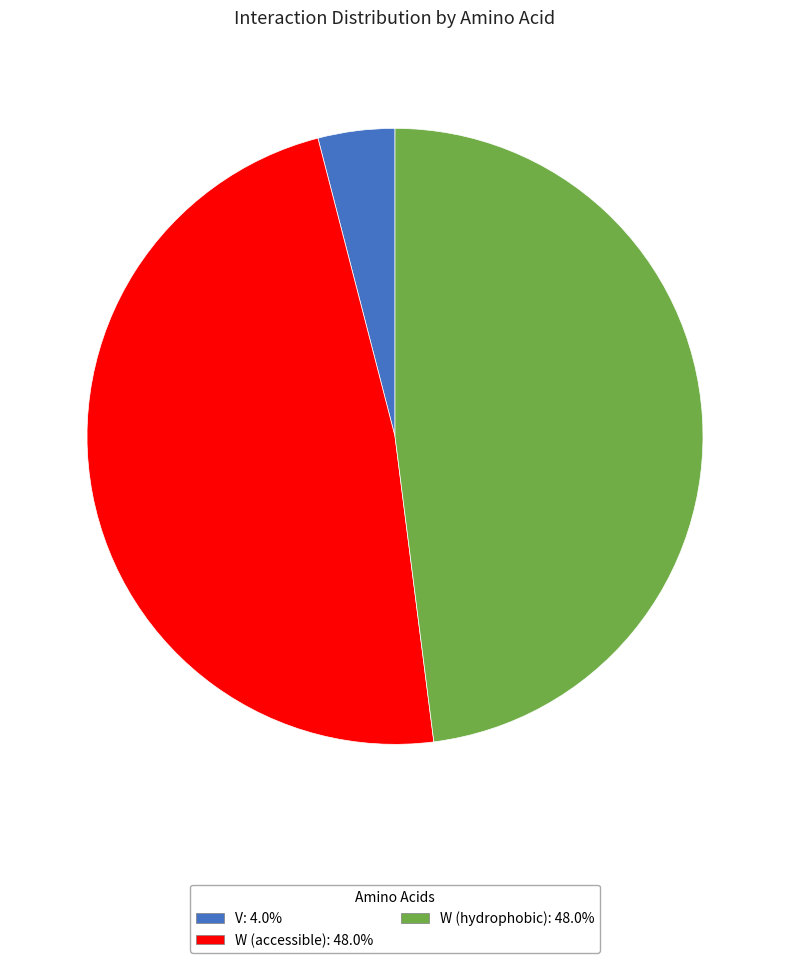

Is the sum of W (hydrophobic): 48.0% and W (accessible): 48.0% greater than half?

Yes